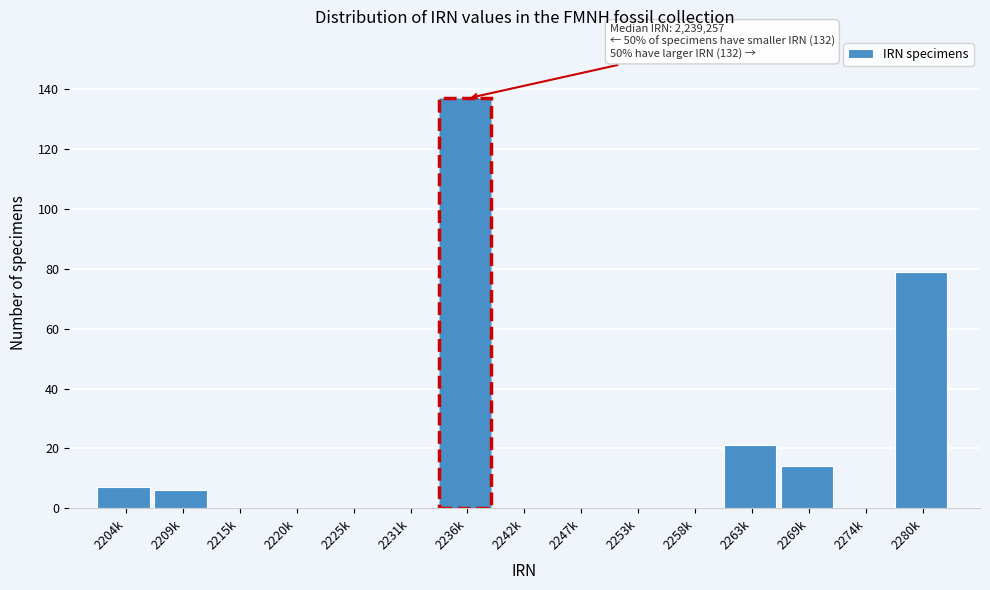

Reading left to right, extract all data points from this chart.

2204k=7	2209k=6	2215k=0	2220k=0	2225k=0	2231k=0	2236k=137	2242k=0	2247k=0	2253k=0	2258k=0	2263k=21	2269k=14	2274k=0	2280k=79